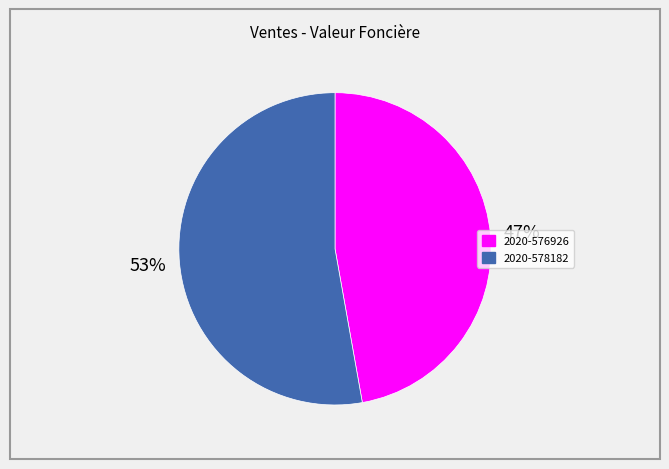

What percentage is the 2020-578182 slice, to the nearest percent?

53%